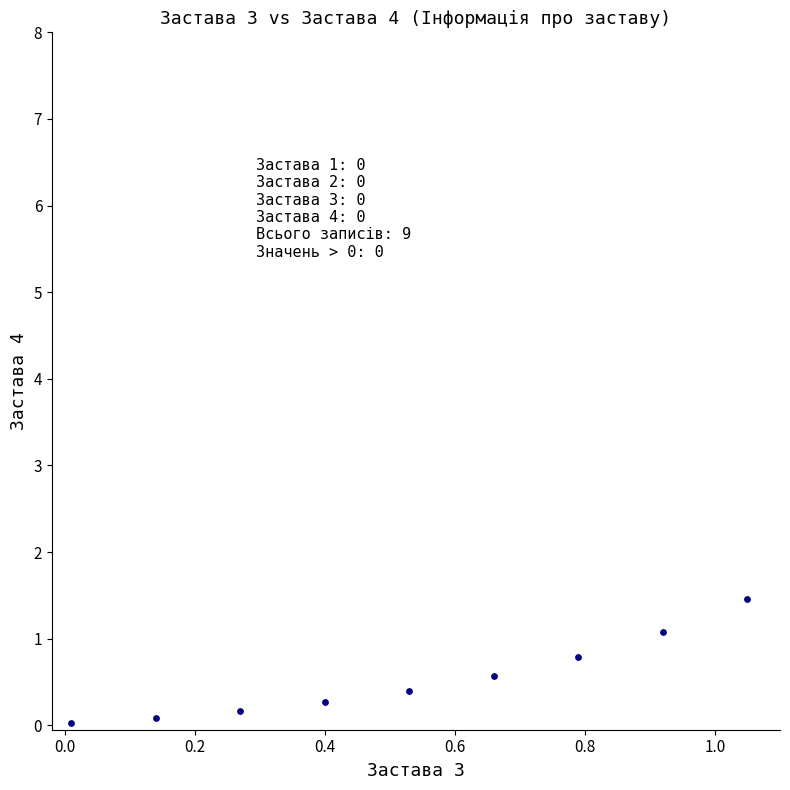

What is the average X value?

0.5